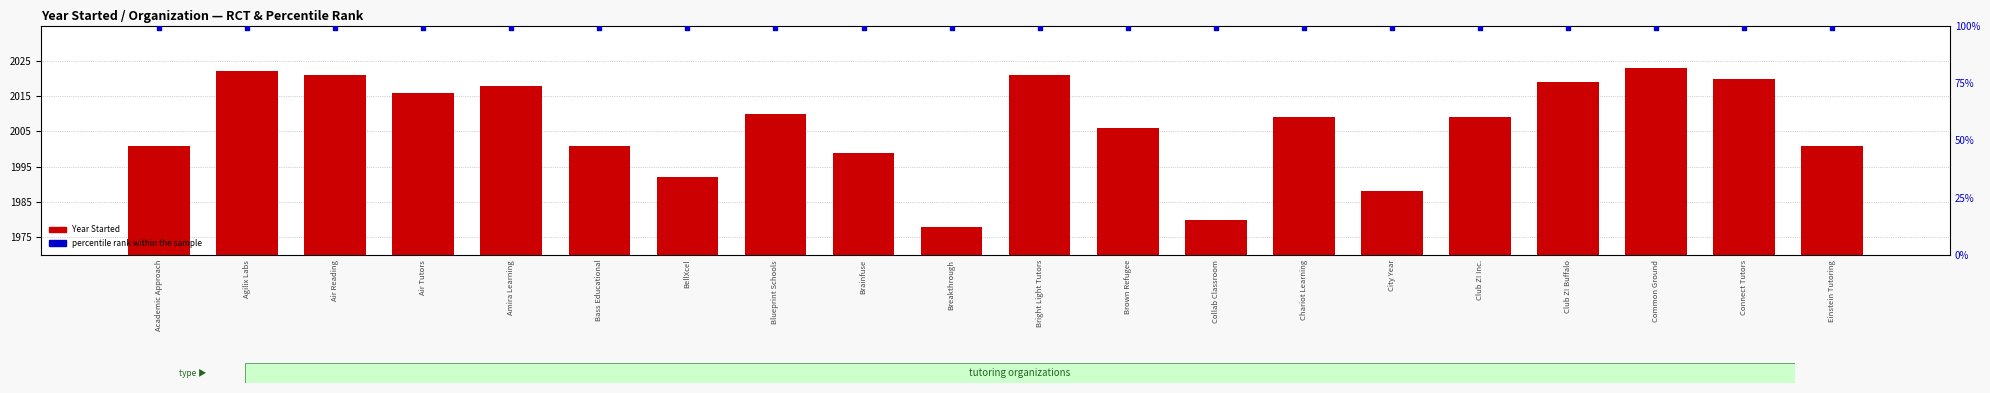

At which category is the sum across all series the highest?

Common Ground